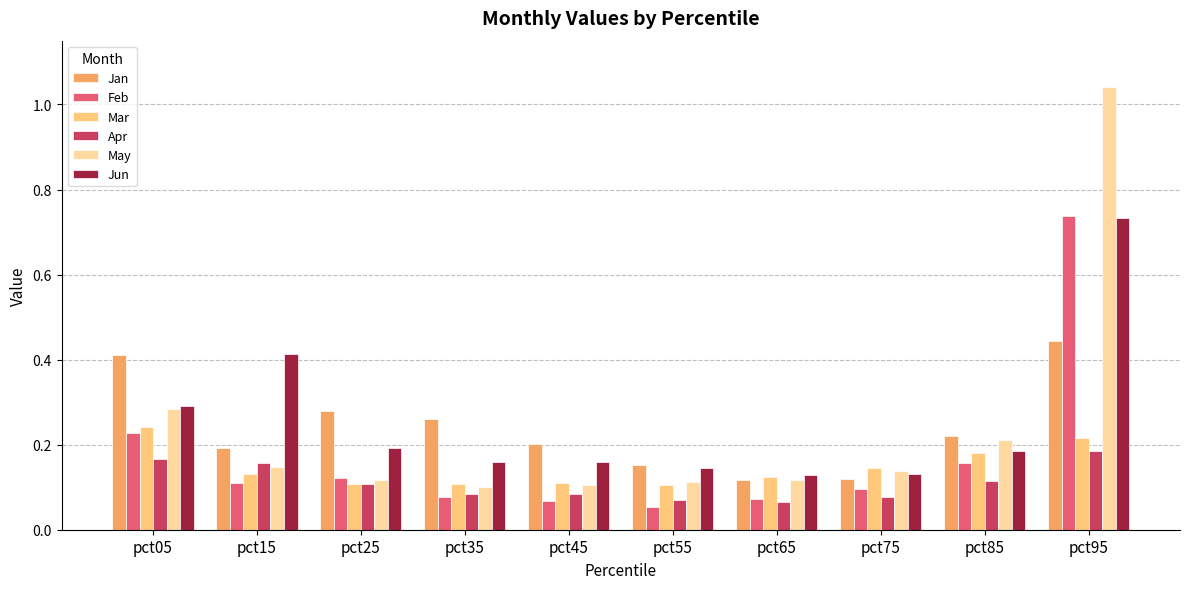

What is the sum of all Jun values?

2.5